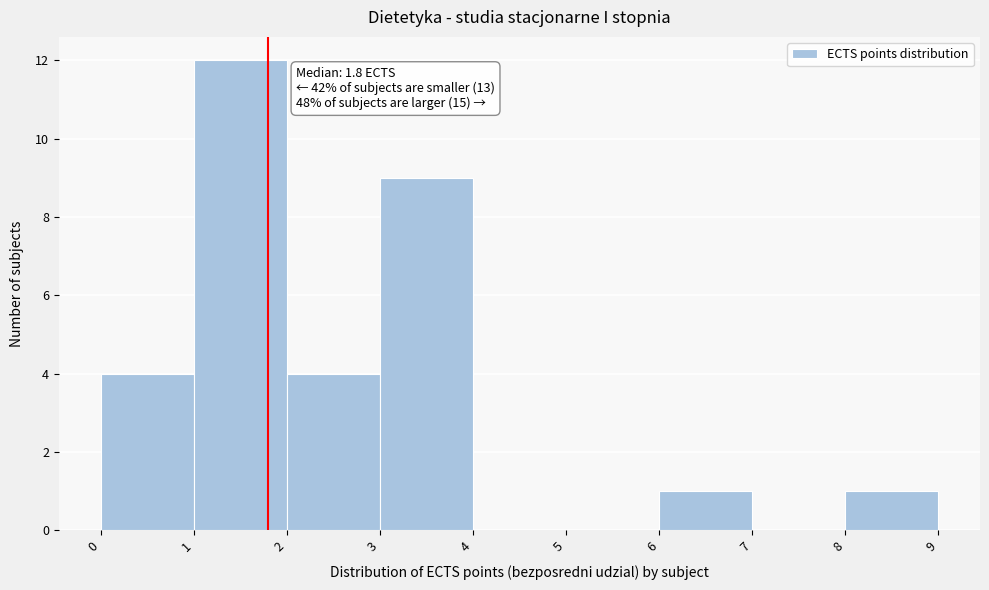

Over which range of the x-axis is the bar tallest?

1 to 2